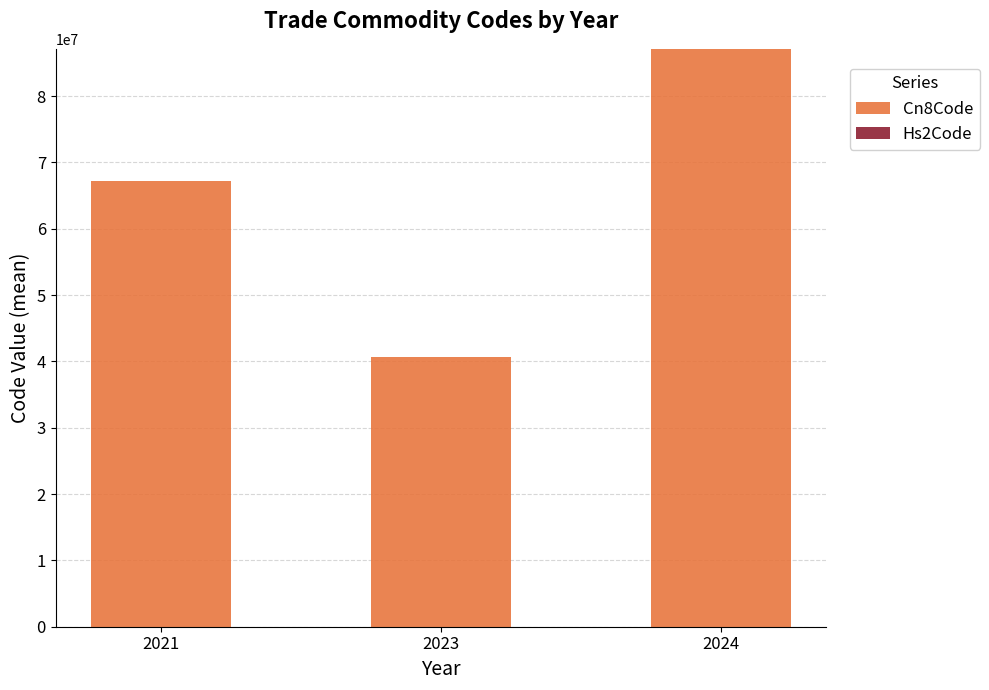

At which category is the sum across all series the highest?

2024